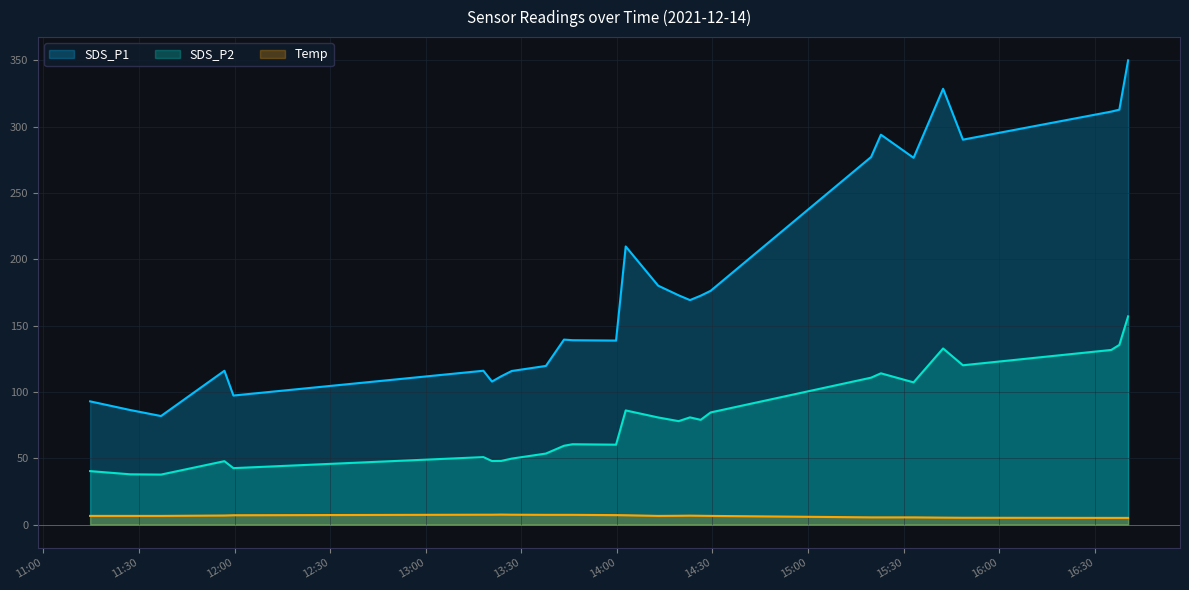

Which series has the widest spread of values?

SDS_P1